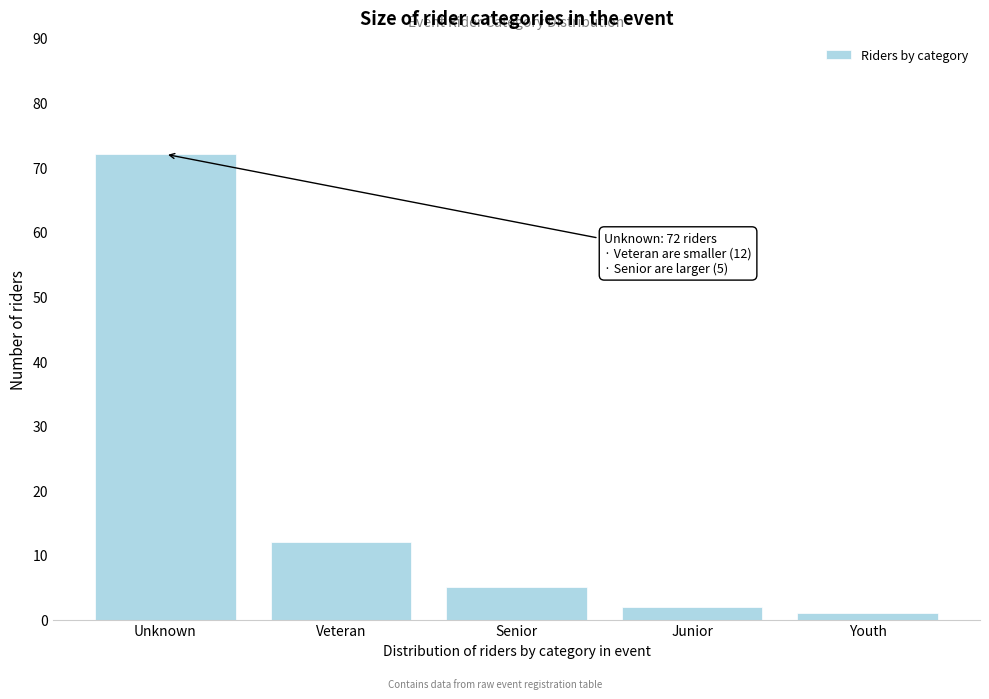

Reading left to right, list all the values displayed in this chart.

Unknown=72	Veteran=12	Senior=5	Junior=2	Youth=1